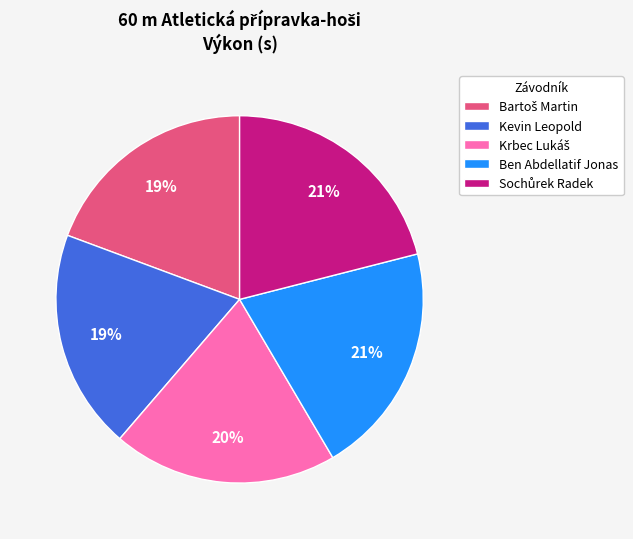

To the nearest percent, what percentage of the pie is Ben Abdellatif Jonas?

21%